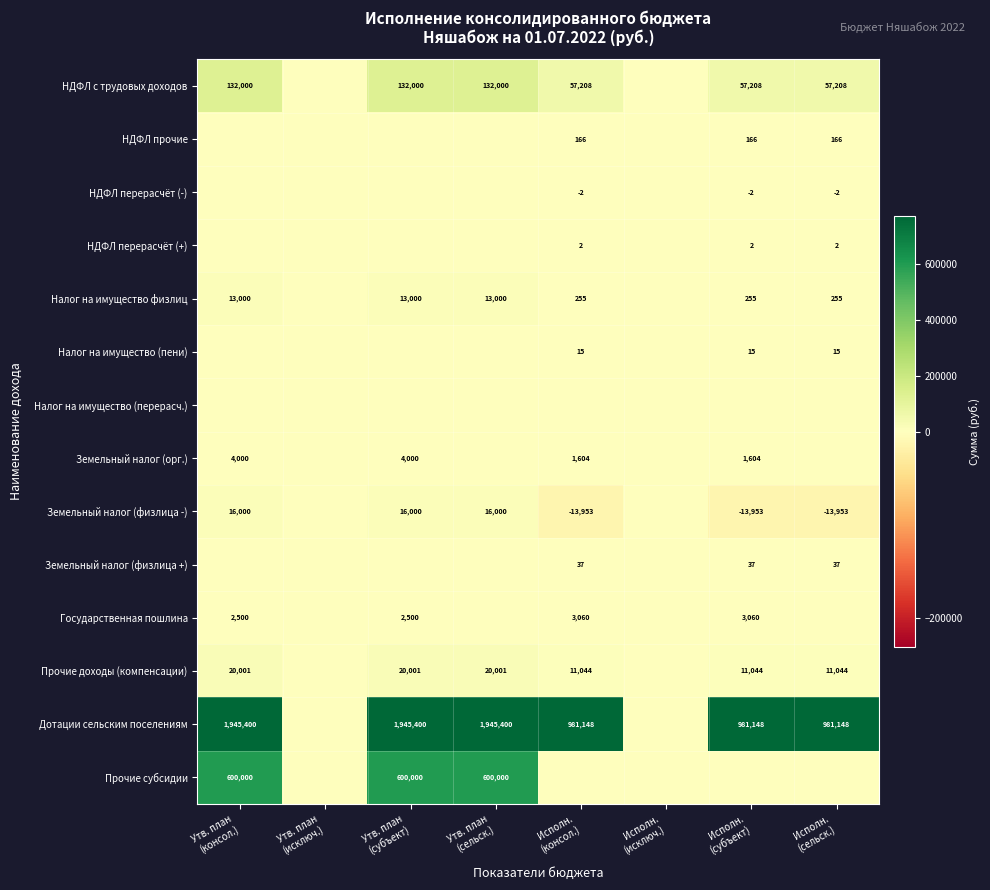

At which category is the sum across all series the highest?

Утв. план
(консол.)